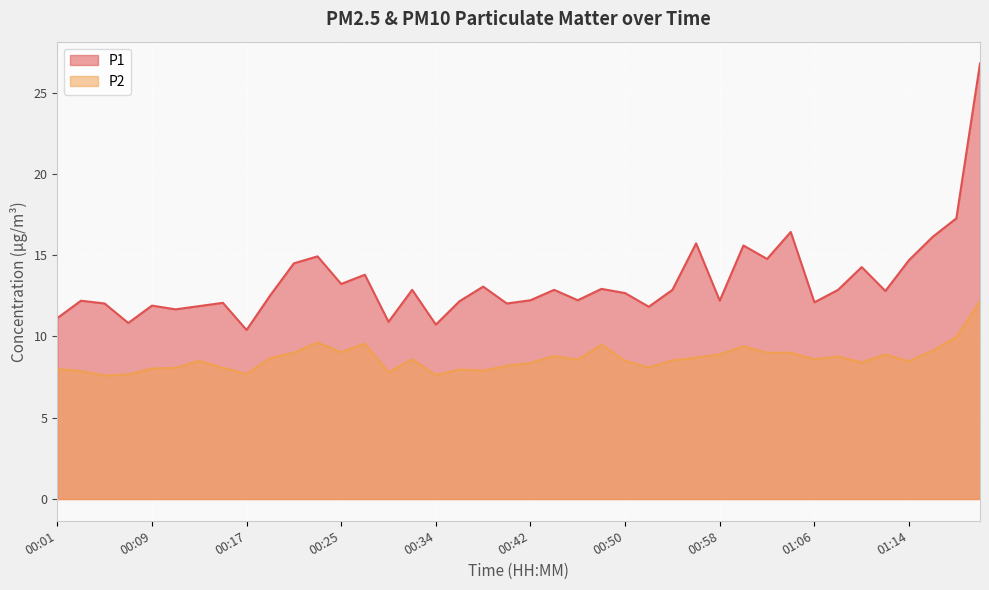

At which category does P2 reach its first local peak?

00:13